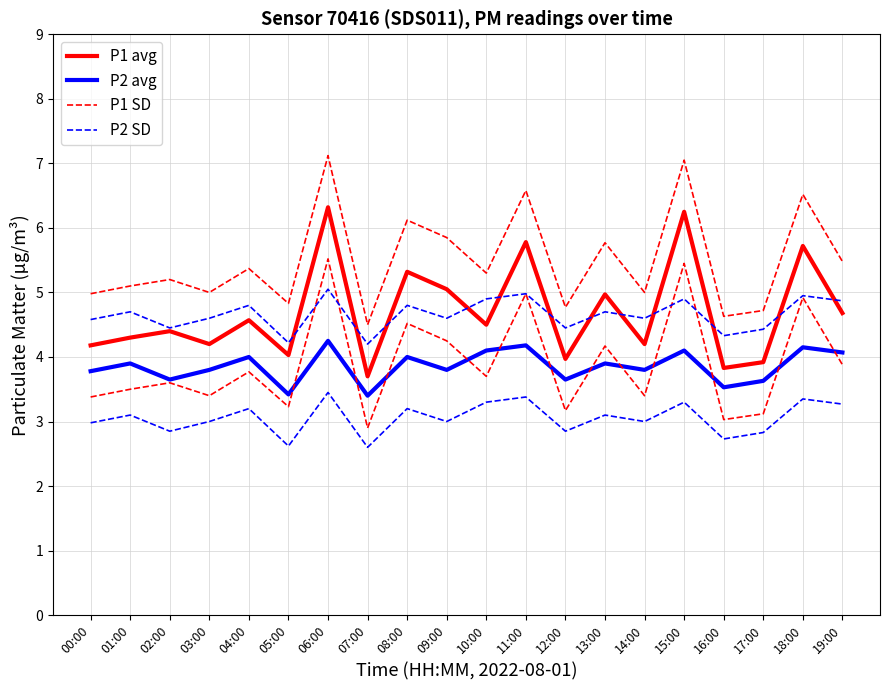

Which category has the lowest value in the P2 avg series?

07:00